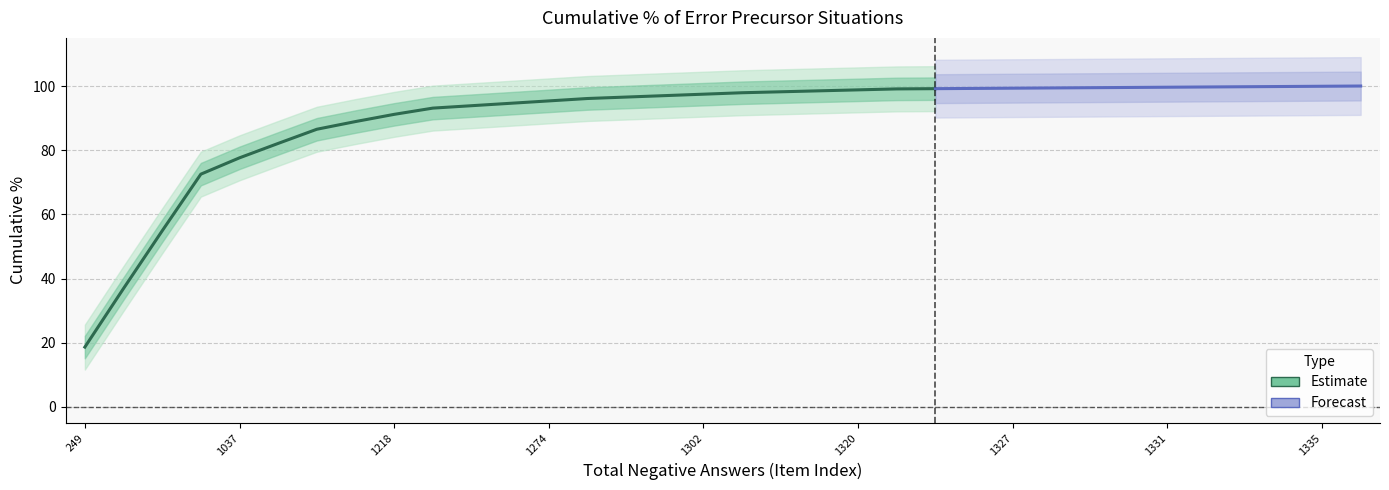

Is it true that the value at 1 is 100.0?

True